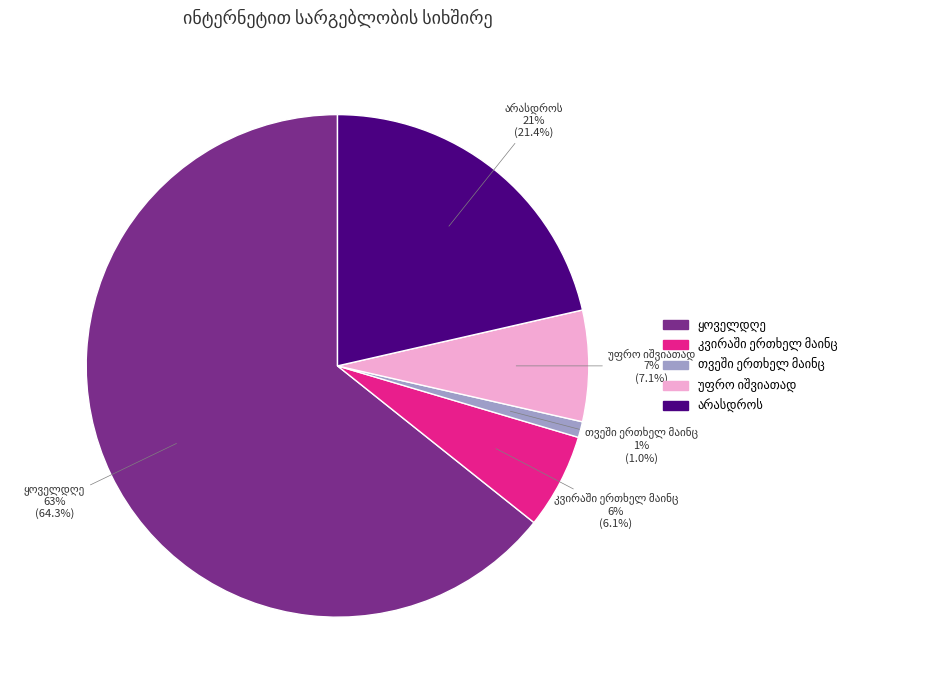

What is the change in value from თვეში ერთხელ მაინც to არასდროს?

+20